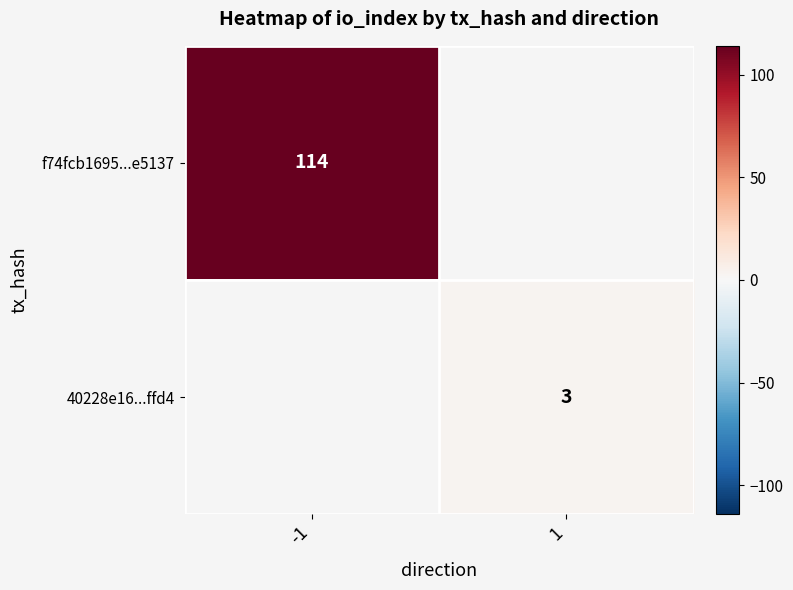

True or false: f74fcb1695...e5137 has a value of 114 at -1.

True